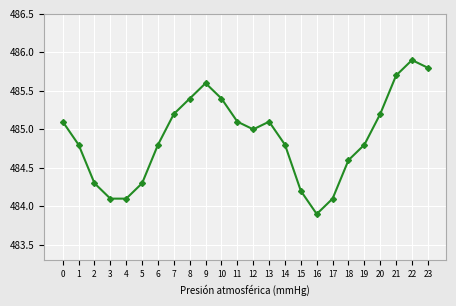

What is the value of the 13th point from the left?

485.0